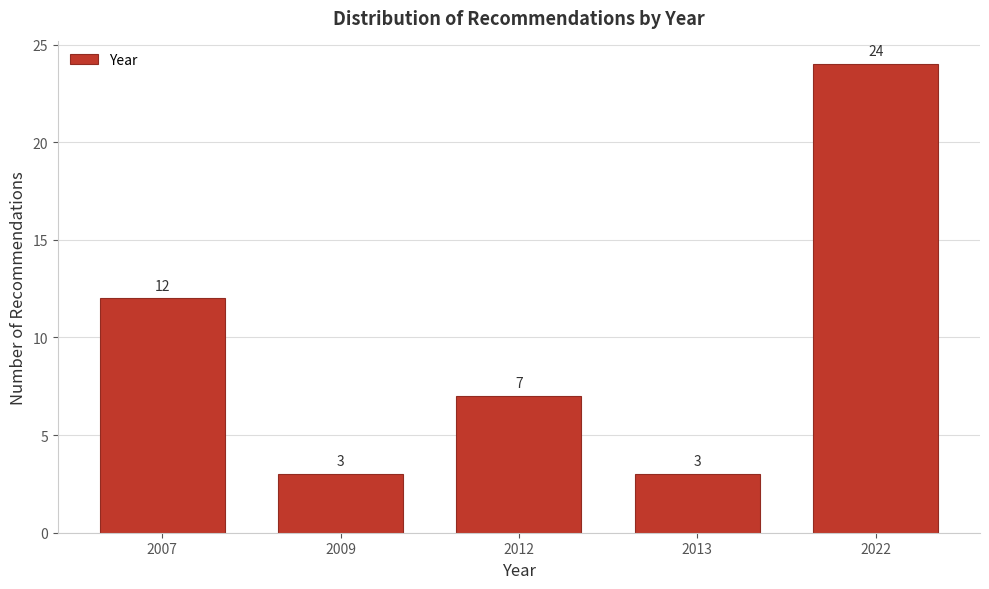

Reading left to right, what are all the values shown in this chart?

2007=12	2009=3	2012=7	2013=3	2022=24